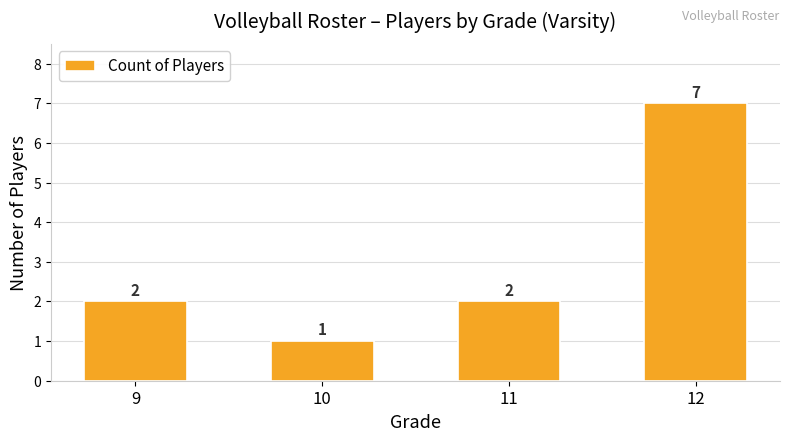

Does the chart contain any negative values?

No